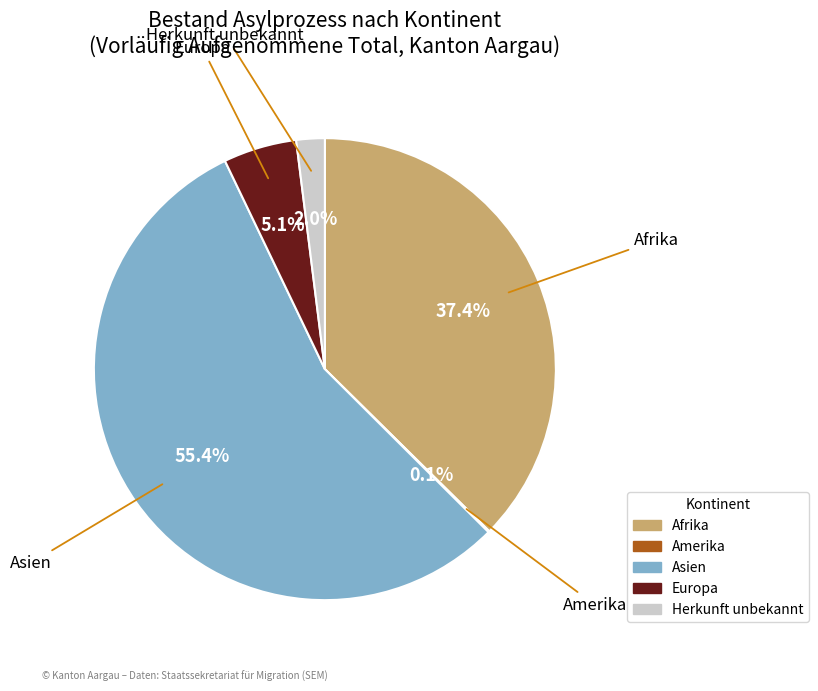

What is the largest slice in the pie chart?

Asien